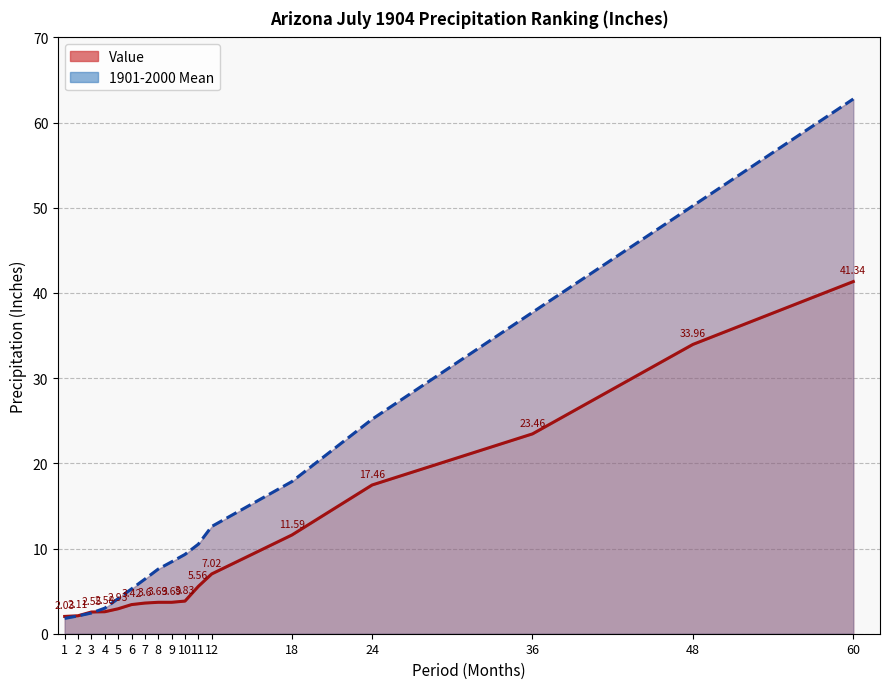

What is the value of the 1901-2000 Mean point at the 9th from the left?

8.4